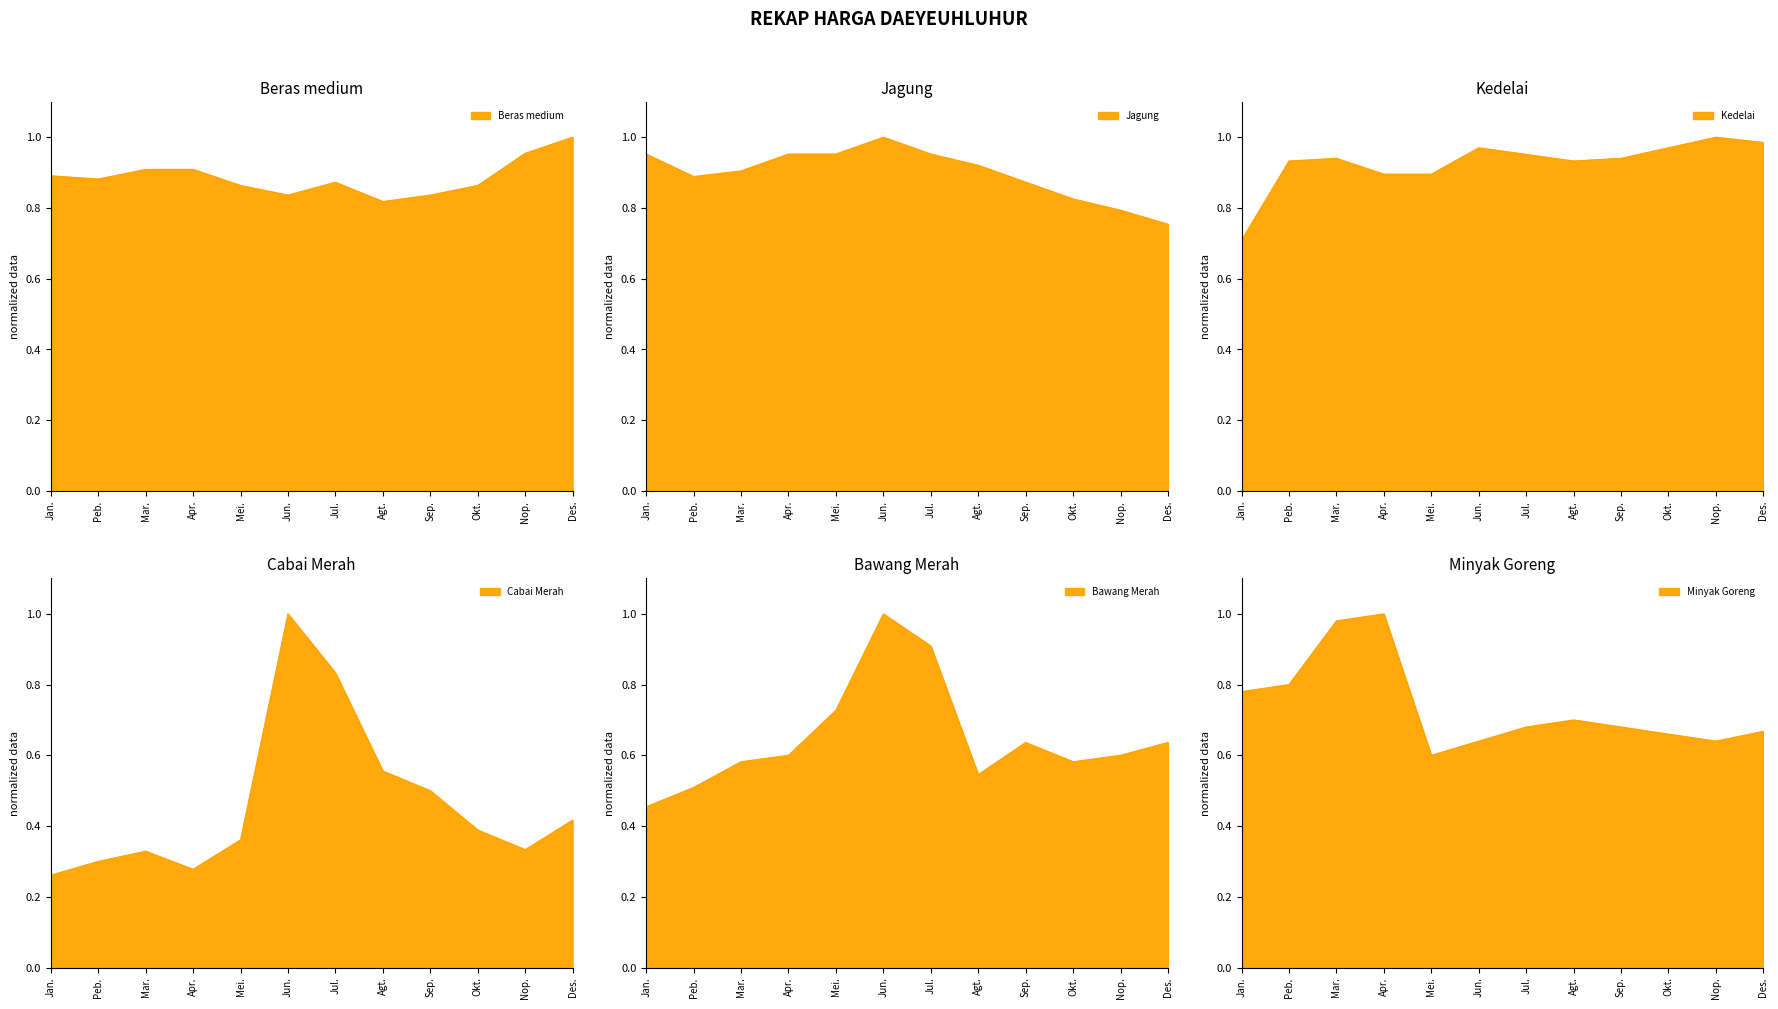

What is the label of the 6th point from the right?

Jul.